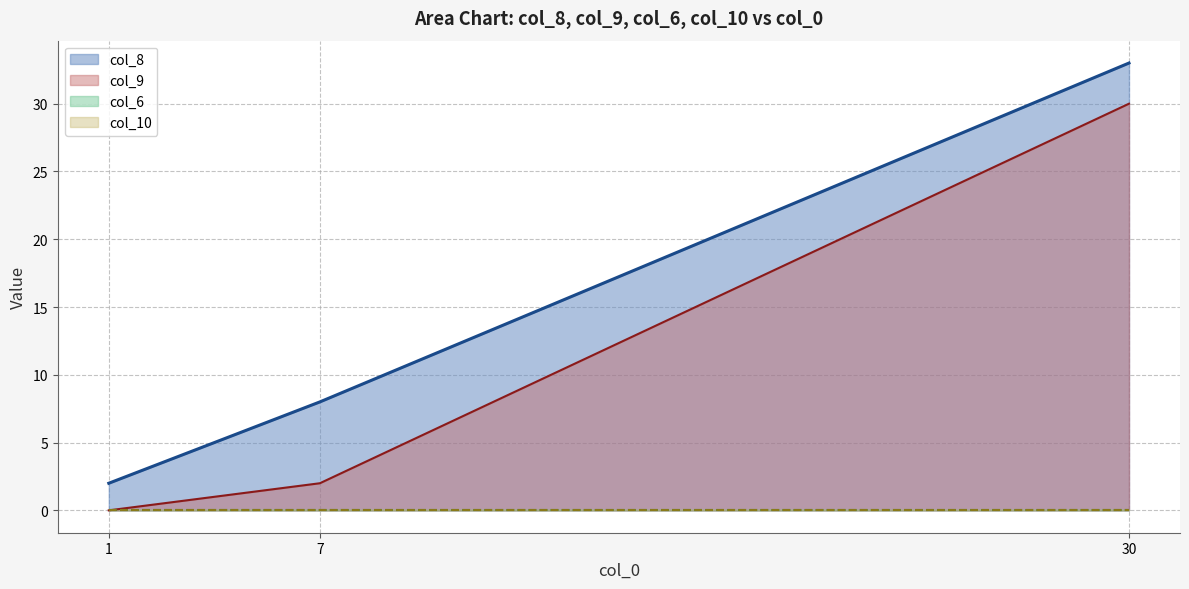

List the labels in order of col_6 (line) value, smallest first.

1, 7, 30